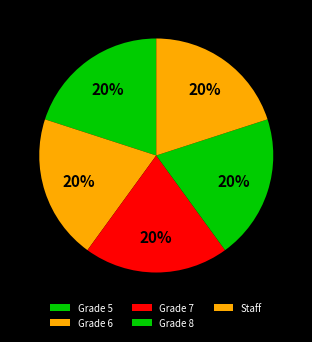

Does Grade 5 represent more than half of the total?

No